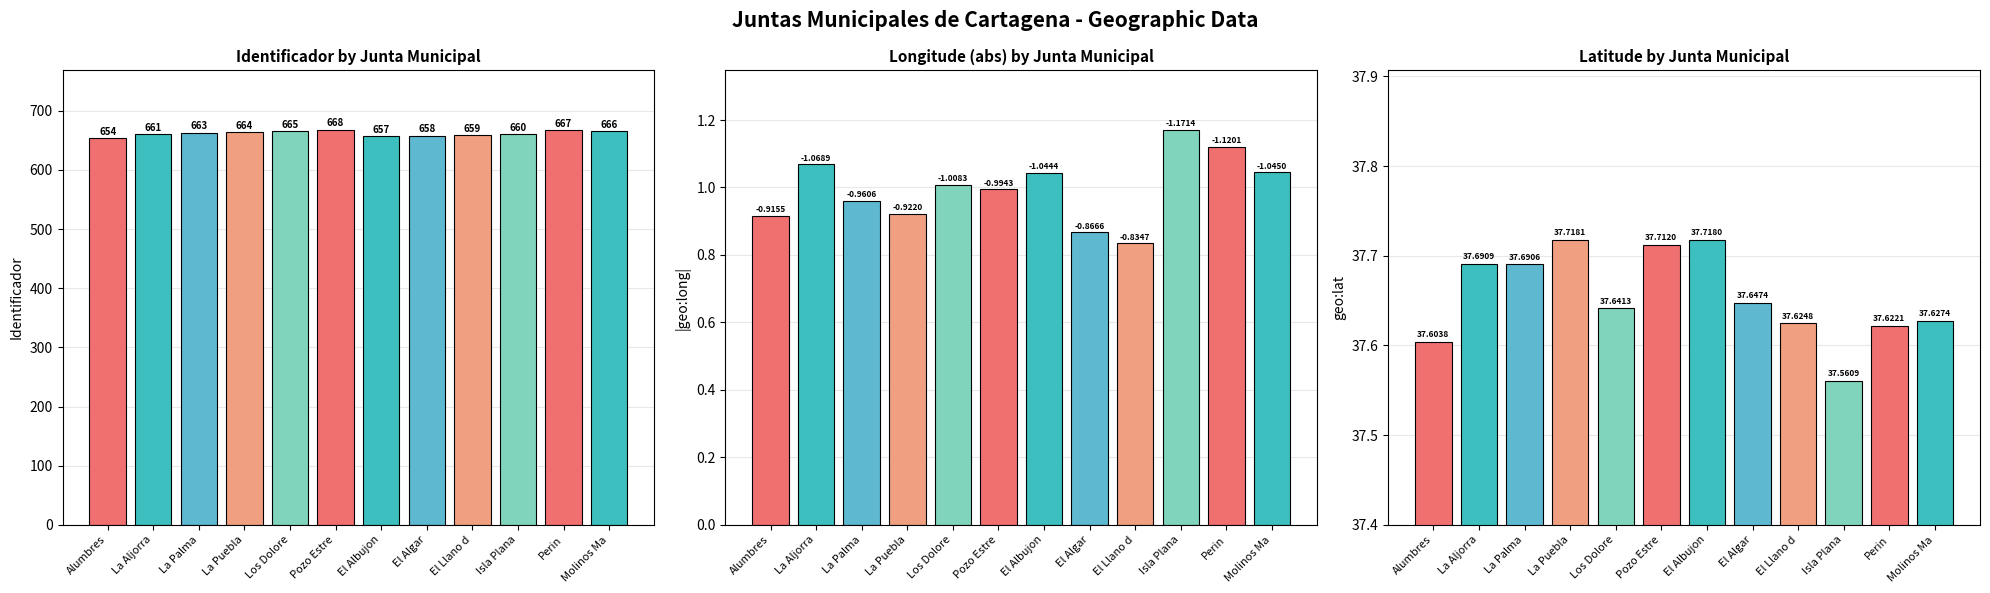

What is the difference between the highest and lowest values at Los Dolore?

664.0